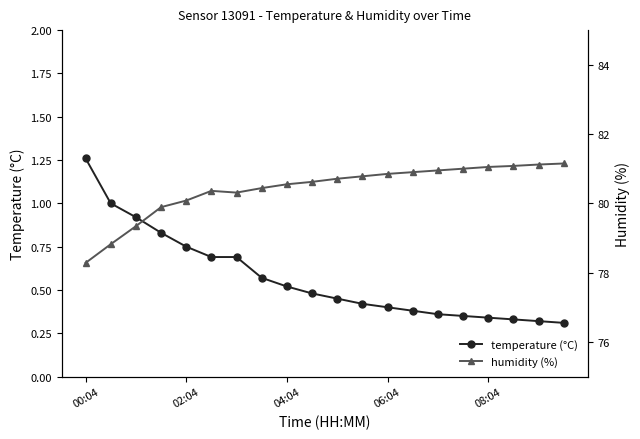

What is the sum of all humidity (%) values?

1608.3